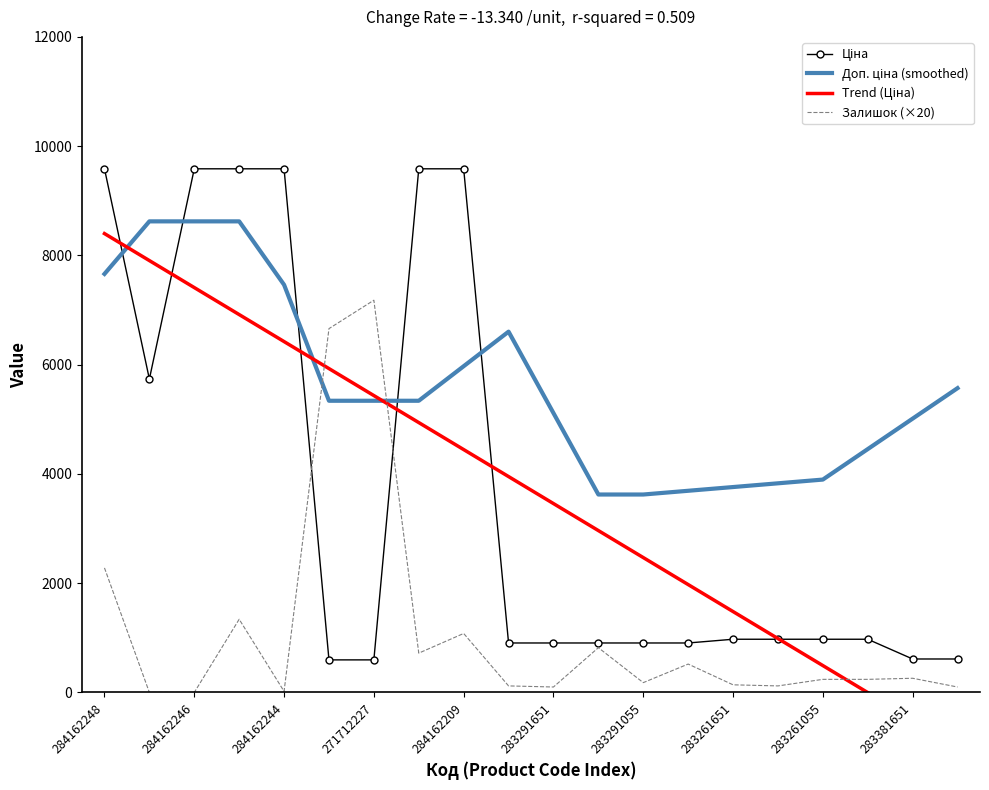

What is the maximum value for Залишок (×20)?

7180.0